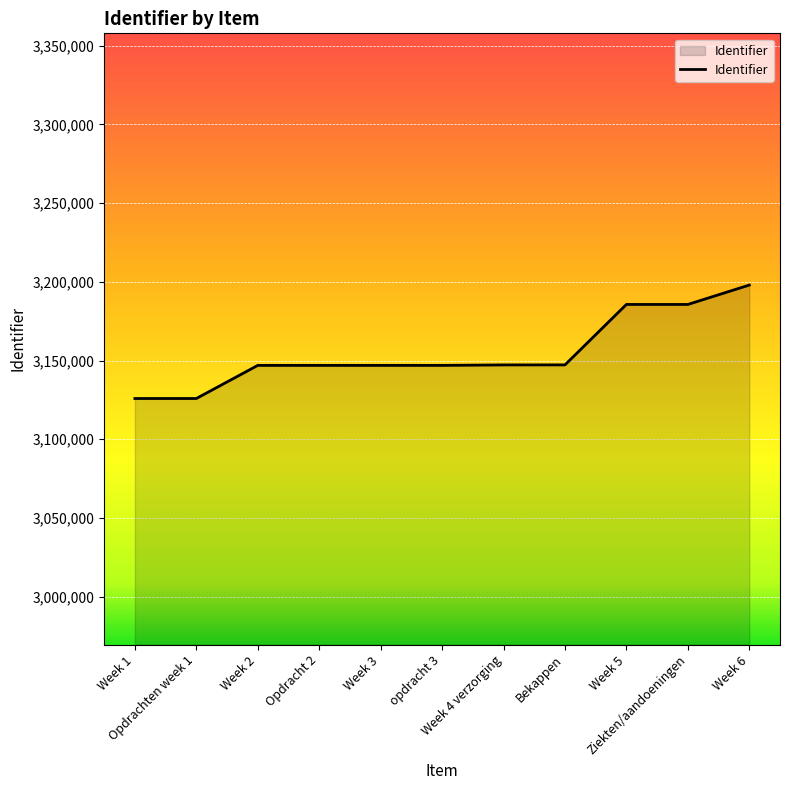

What is the difference between the maximum and minimum values?

72060